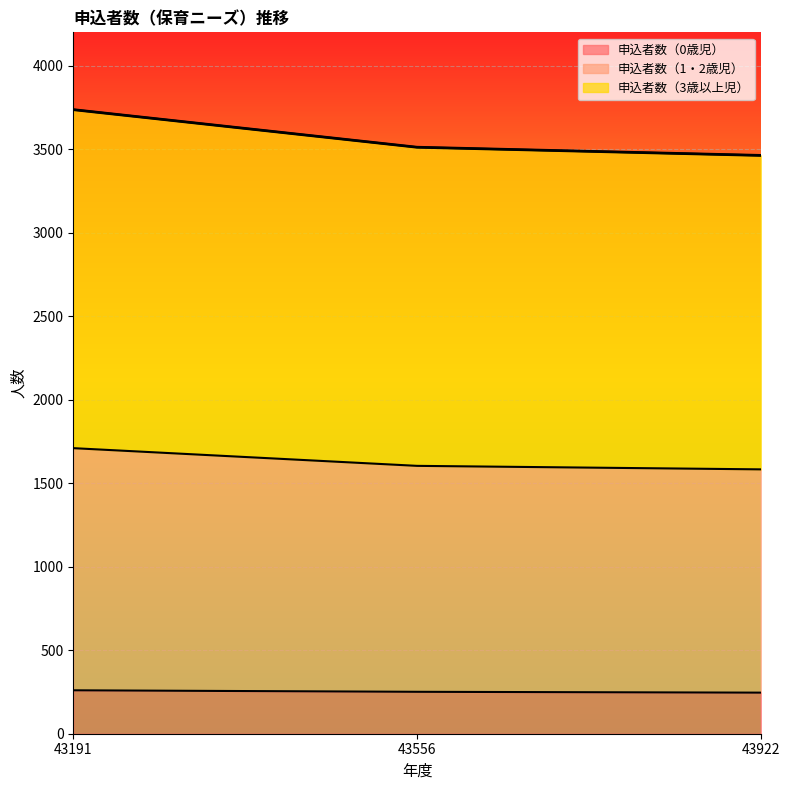

Read the 申込者数（3歳以上児） value at 43191, to the nearest 50.

3750